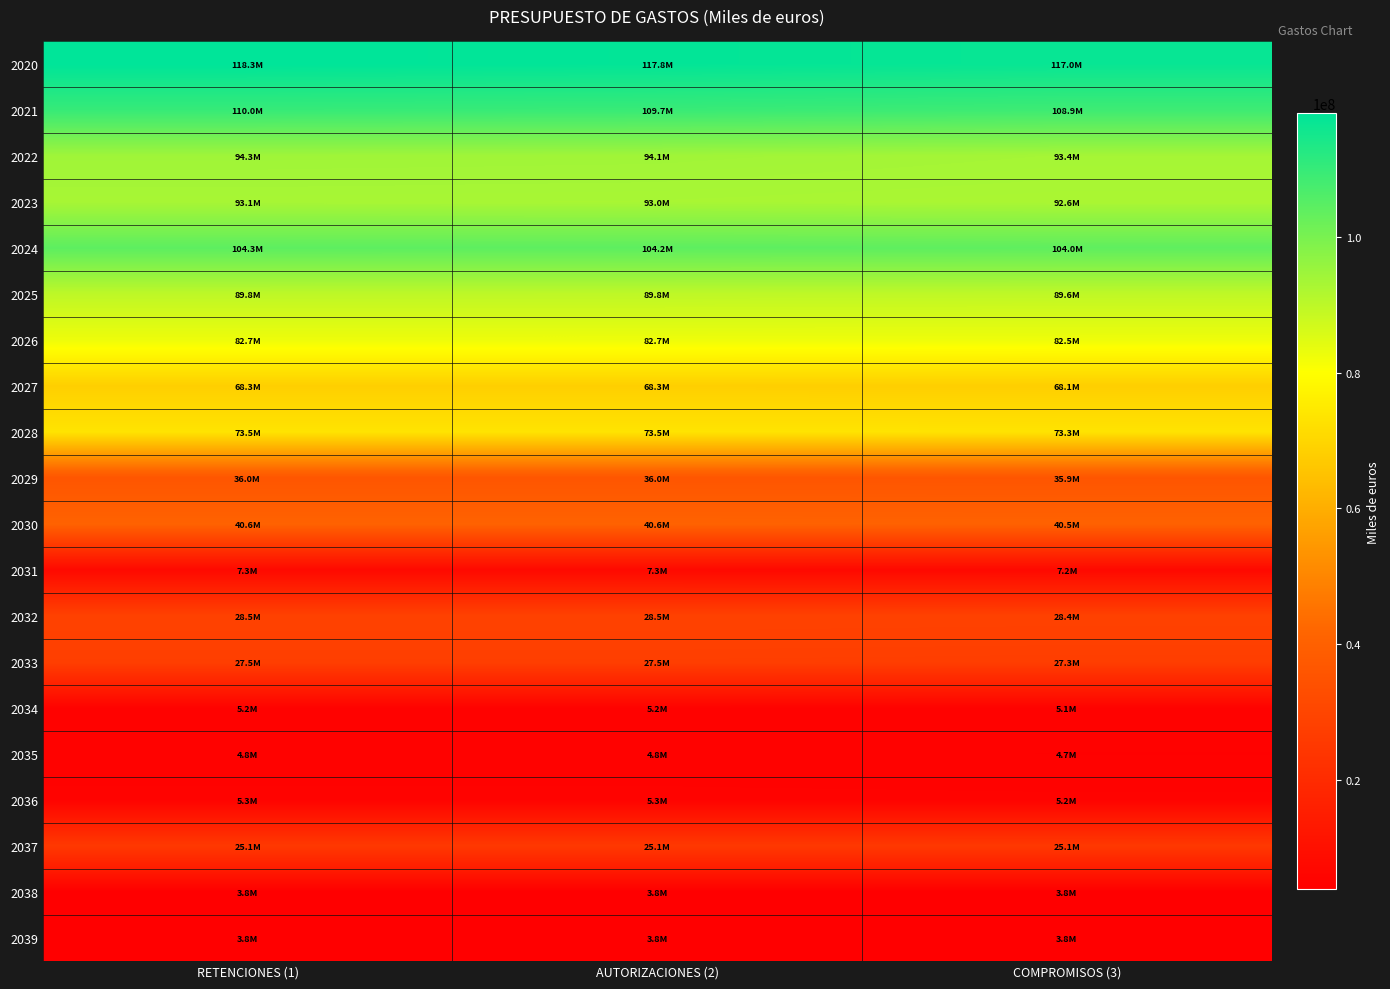

How many data points does each series have?

3